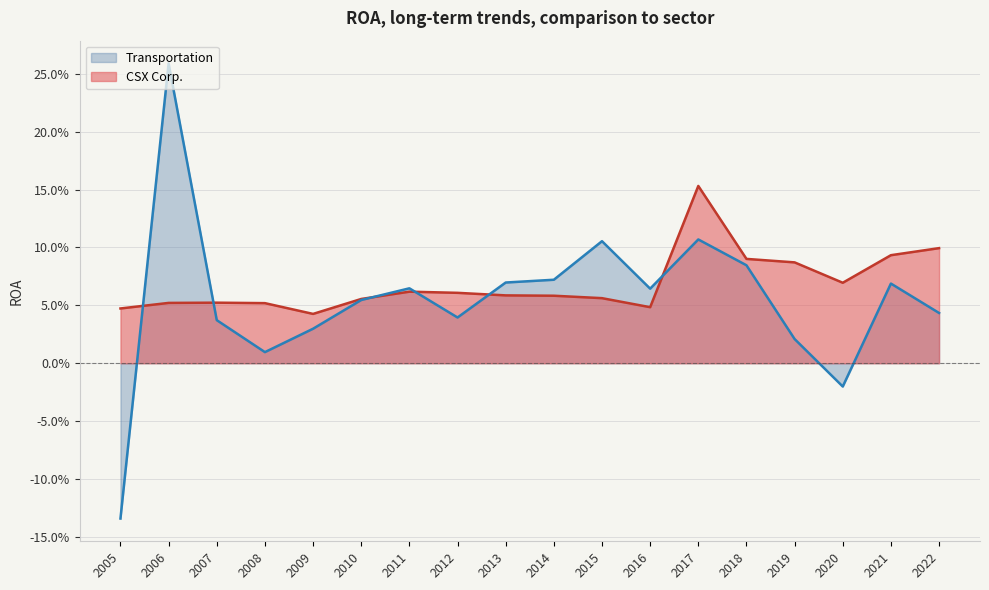

What is the spread (max minus min) of values at 2005?

0.2